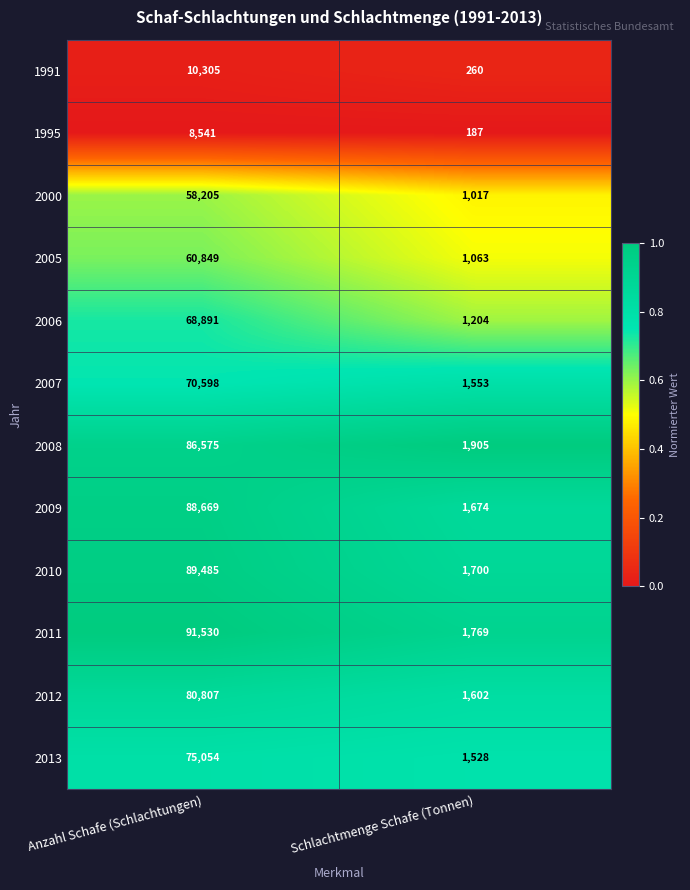

Rank the categories by 2012 value from highest to lowest.

Anzahl Schafe (Schlachtungen), Schlachtmenge Schafe (Tonnen)